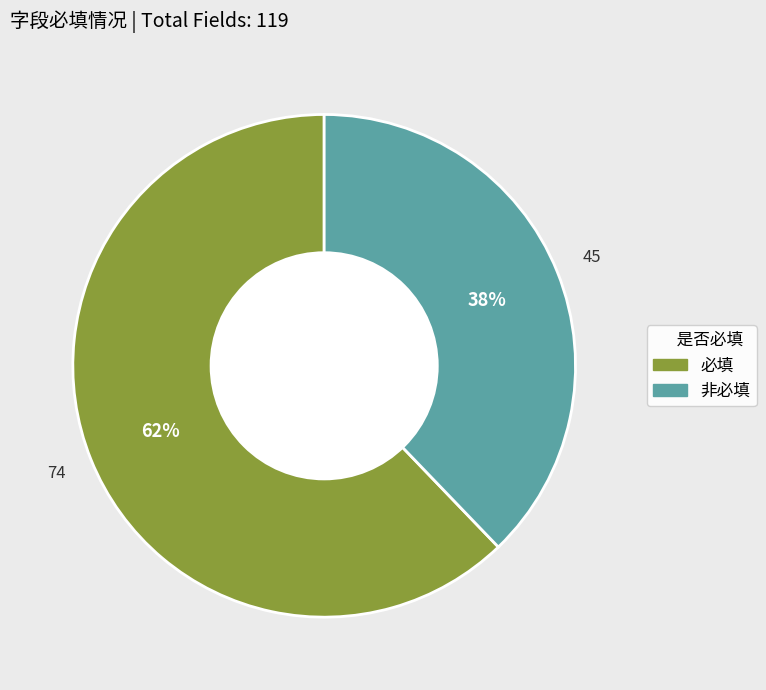

The 非必填 slice represents 32% of the pie. True or false?

False